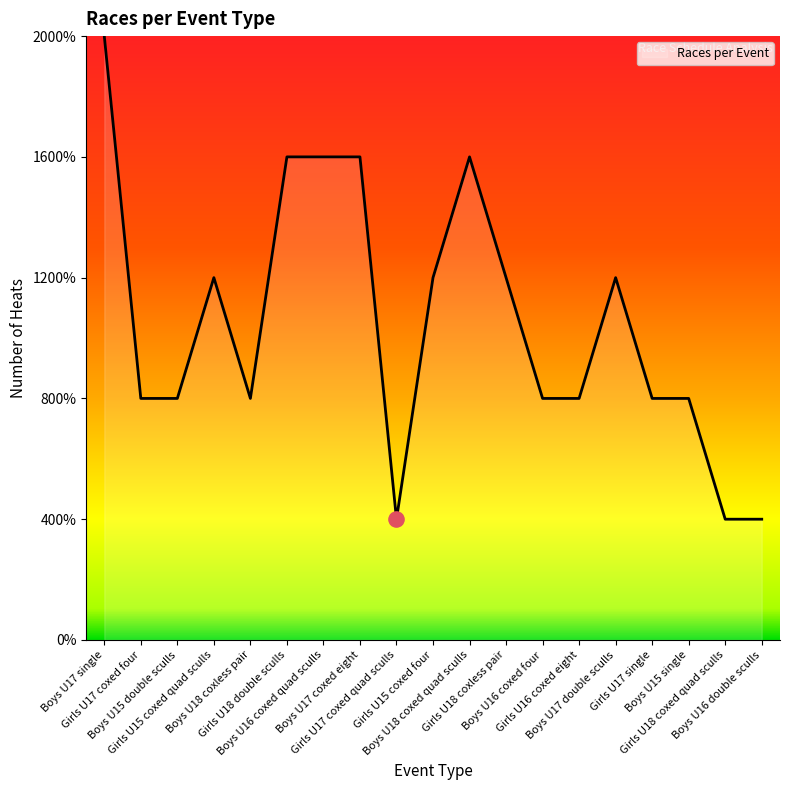

Approximately how many times larger is the value at Girls U18 double sculls compared to Girls U17 single?

2.0